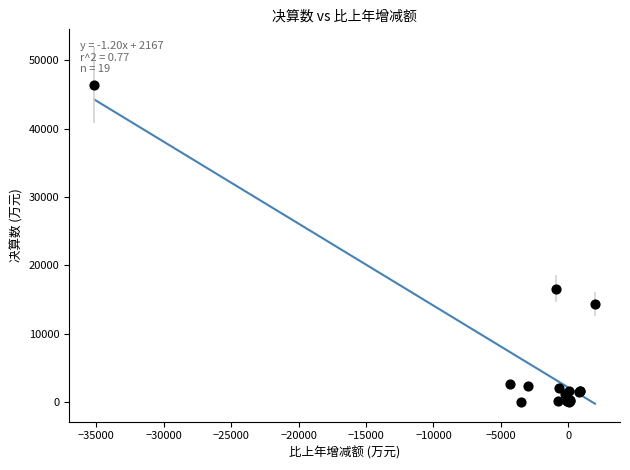

What Y value in the scatter plot is closest to 23178?

16629